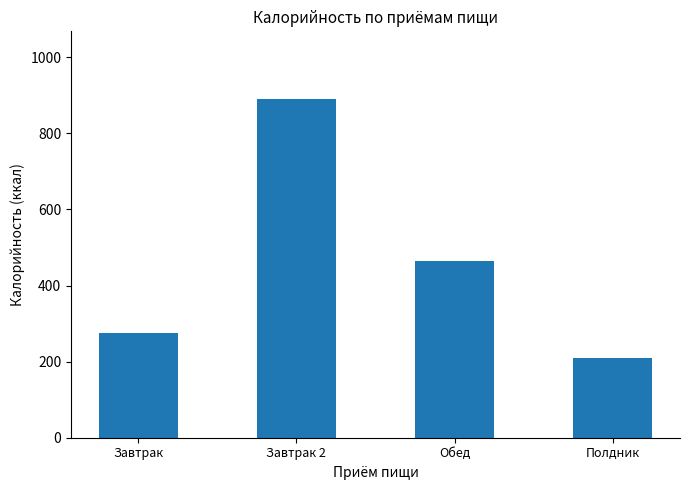

At which label is the value closest to 550?

Обед